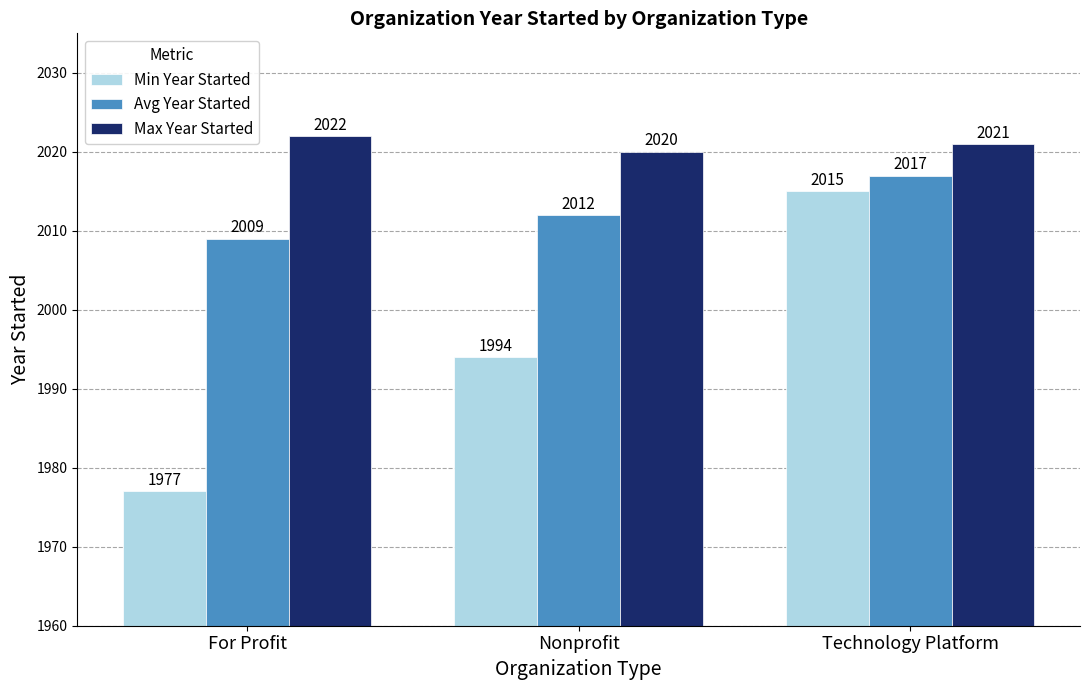

Reading left to right, transcribe all the data shown in this chart.

Min Year Started: 1977	1994	2015
Avg Year Started: 2009	2012	2017
Max Year Started: 2022	2020	2021